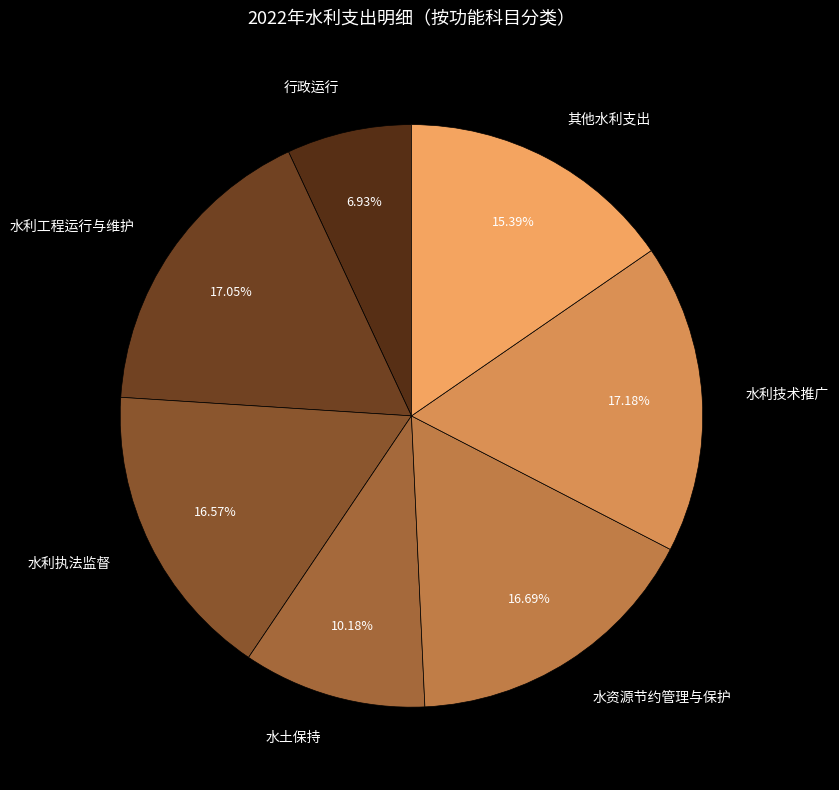

Count the number of slices in the pie.

7